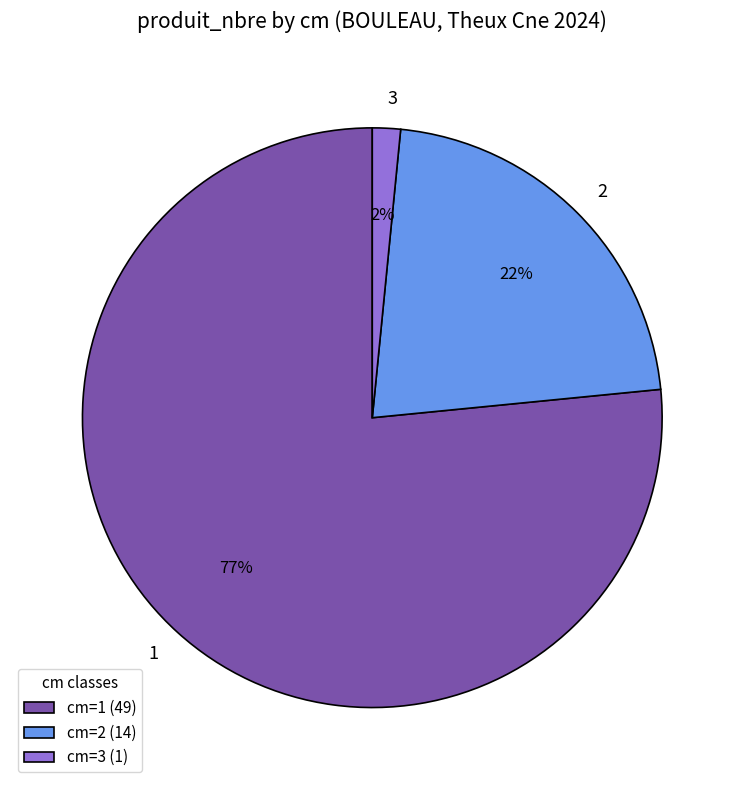

Between cm=3 (1) and cm=2 (14), which is larger?

cm=2 (14)